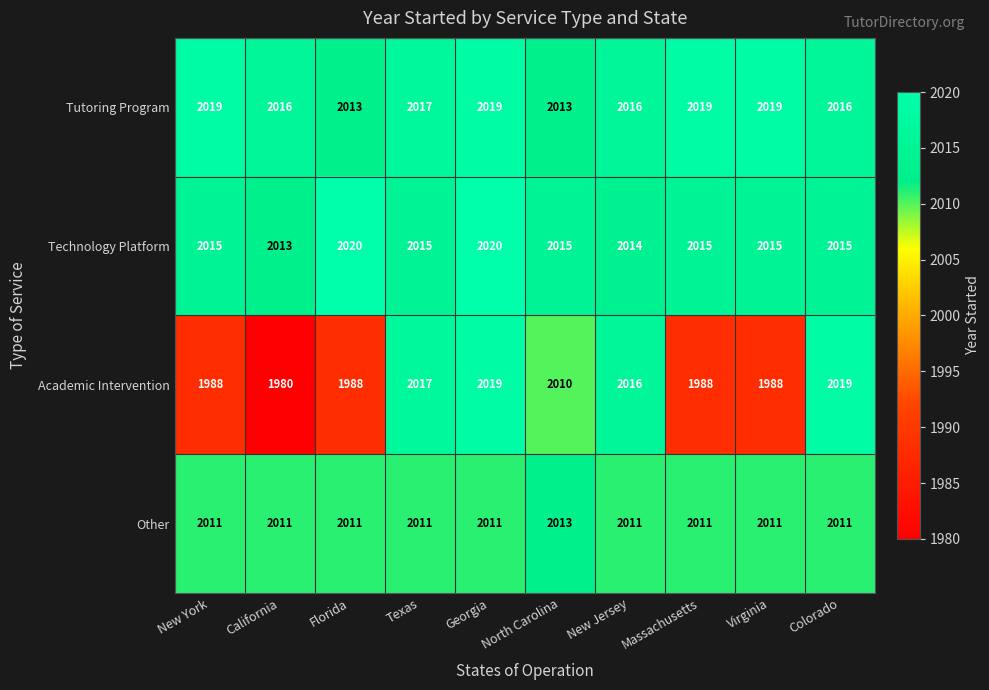

Which series changed the most between Florida and Texas?

Academic Intervention